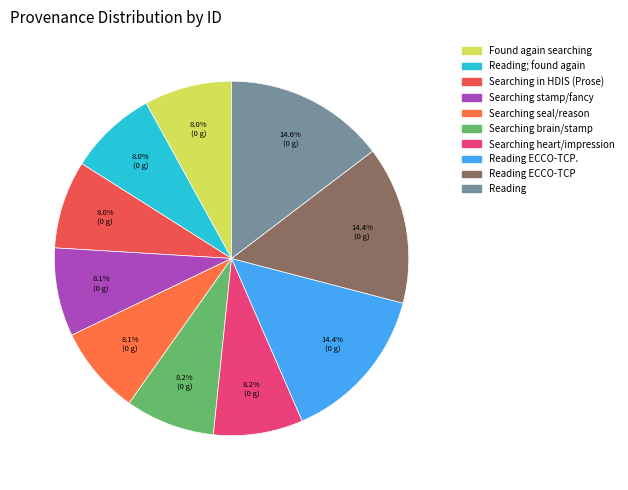

How many segments does this pie chart have?

10